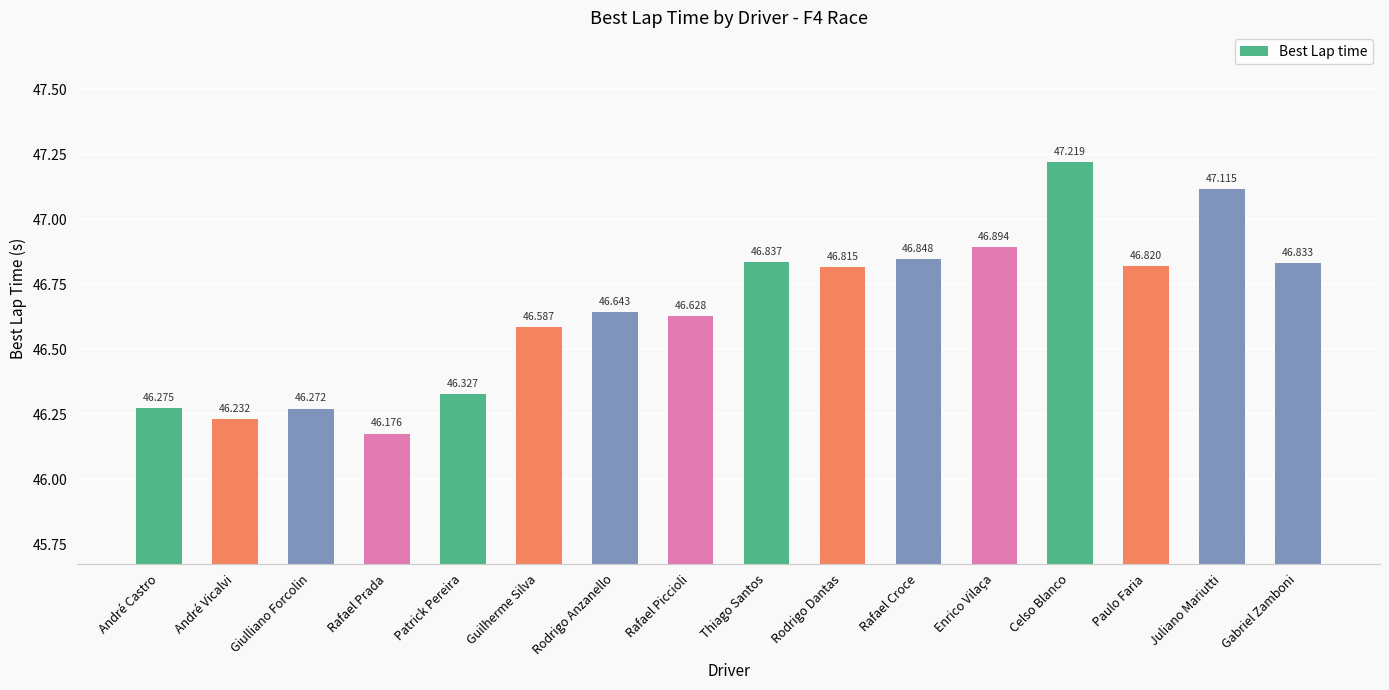

What is the ratio of the value at Rodrigo Anzanello to the value at Guilherme Silva?

1.0